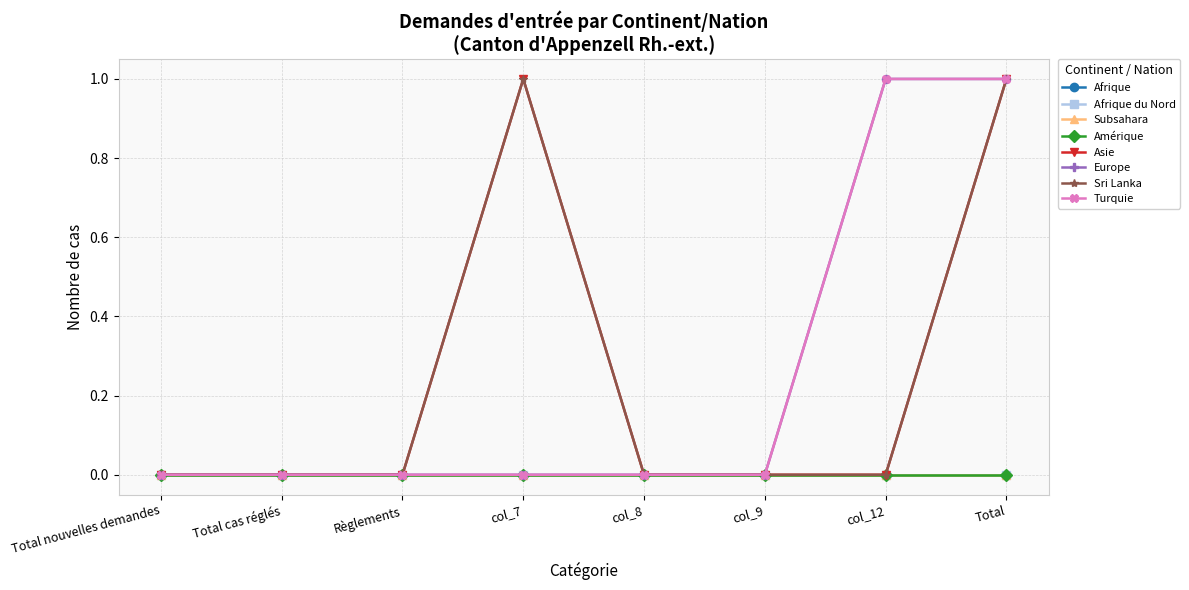

The value of Turquie at Règlements is -1. True or false?

False